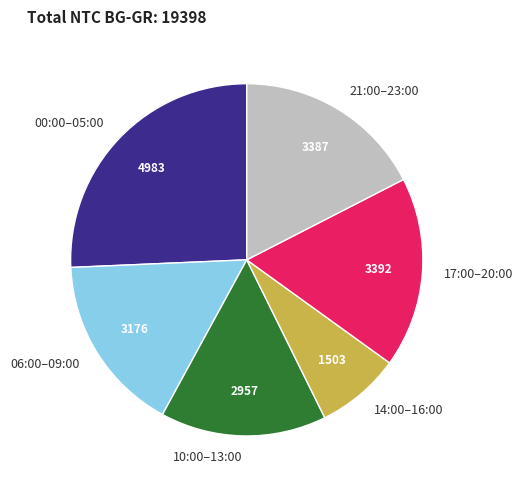

Is there a majority slice in this chart?

No